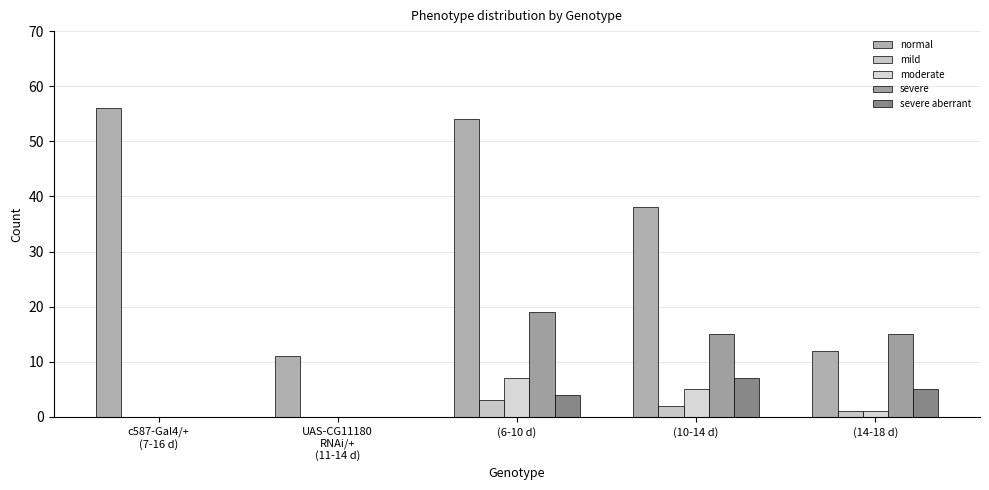

How many distinct data groups are displayed?

5